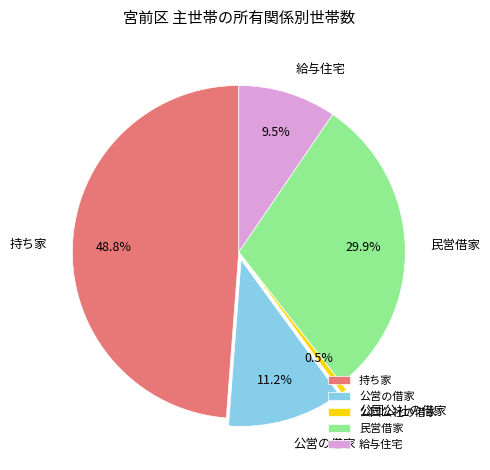

True or false: 民営借家 accounts for 30% of the total.

True